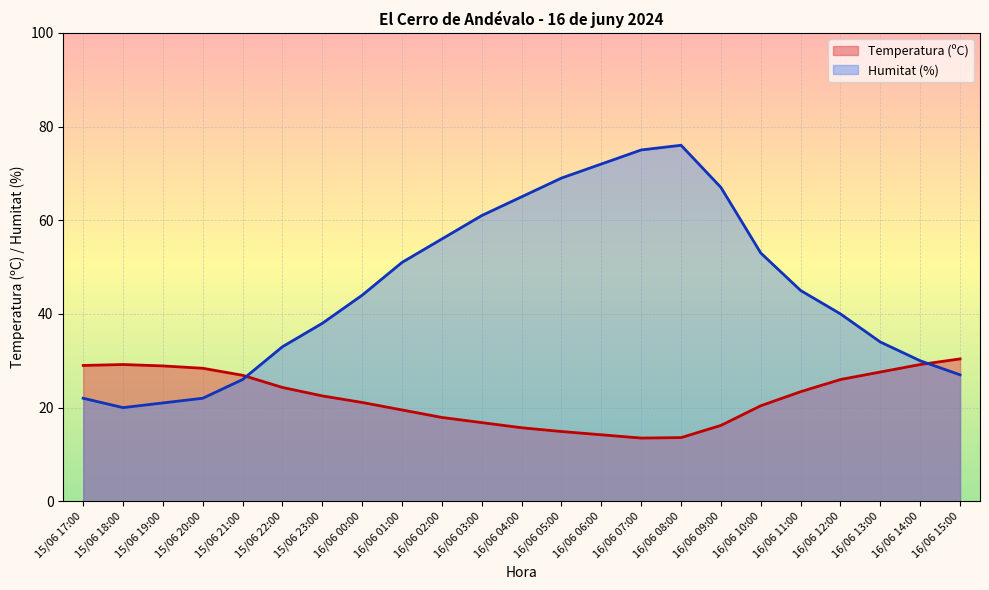

How many lines are shown in the chart?

2